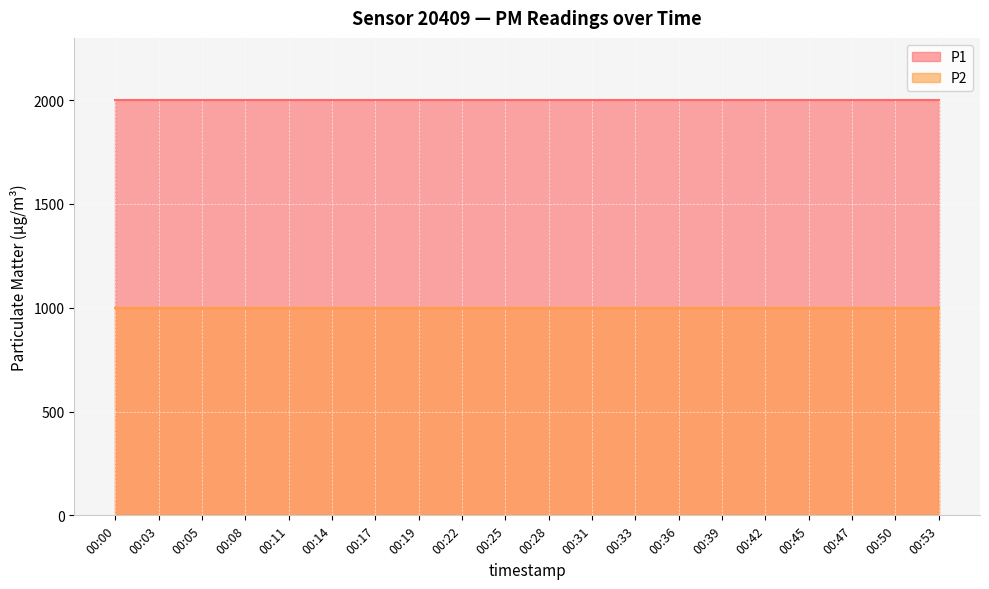

Is it true that P2 equals 1654.9 at 00:45?

False